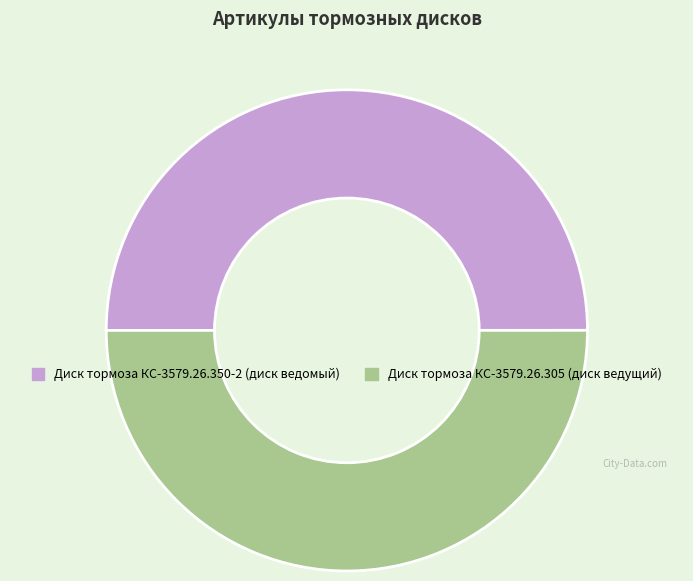

Approximately how many times larger is the value at Диск тормоза КС-3579.26.305 (диск ведущий) compared to Диск тормоза КС-3579.26.350-2 (диск ведомый)?

1.0